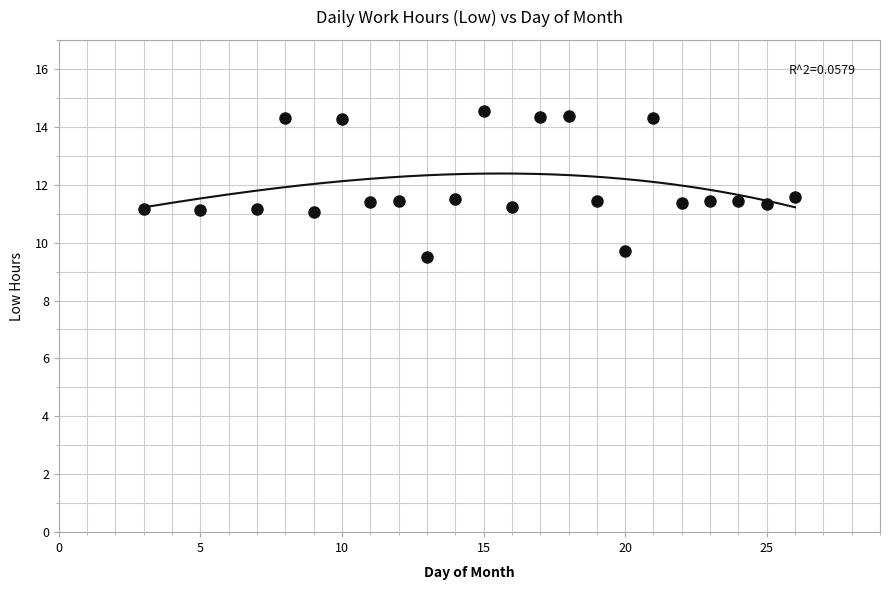

What is the range of X values (max minus min)?

23.0